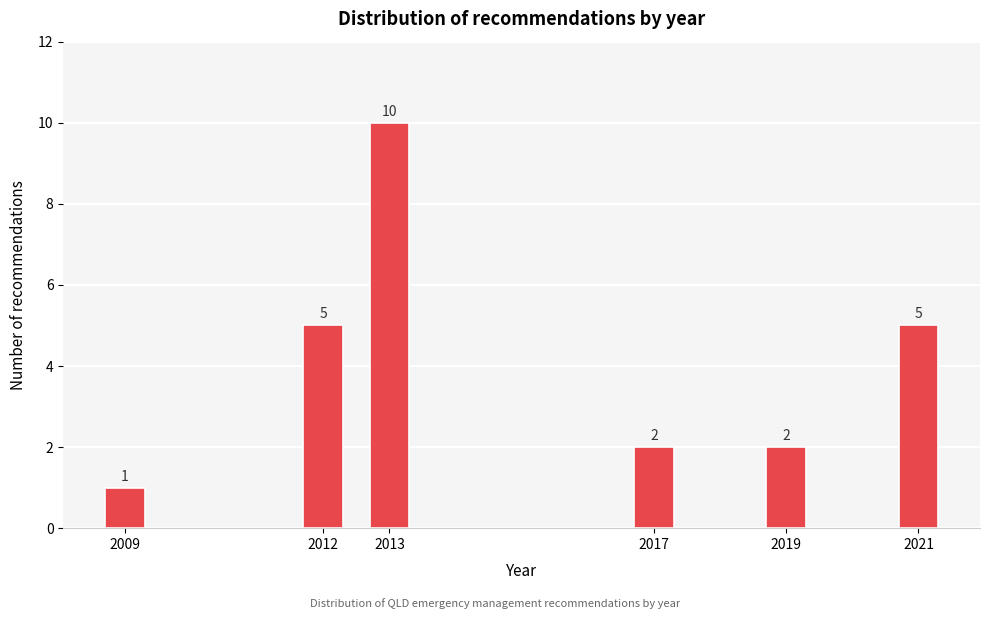

Reading right to left, what are all the values shown in this chart?

5	2	2	10	5	1